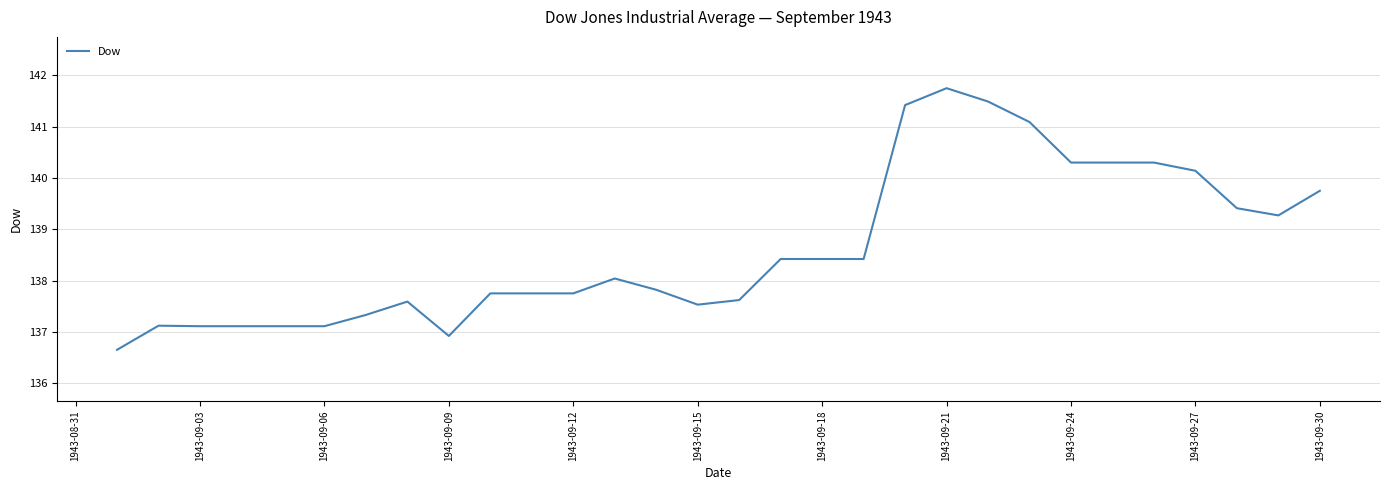

What is the difference between the maximum and minimum values?

5.1